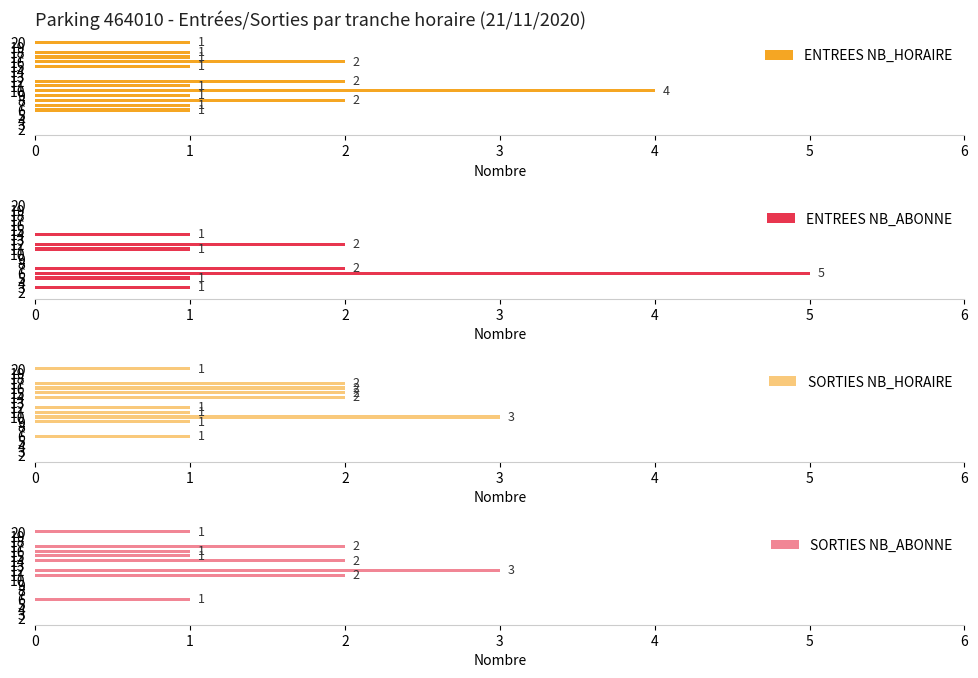

How many positive values does the SORTIES NB_HORAIRE series have?

10